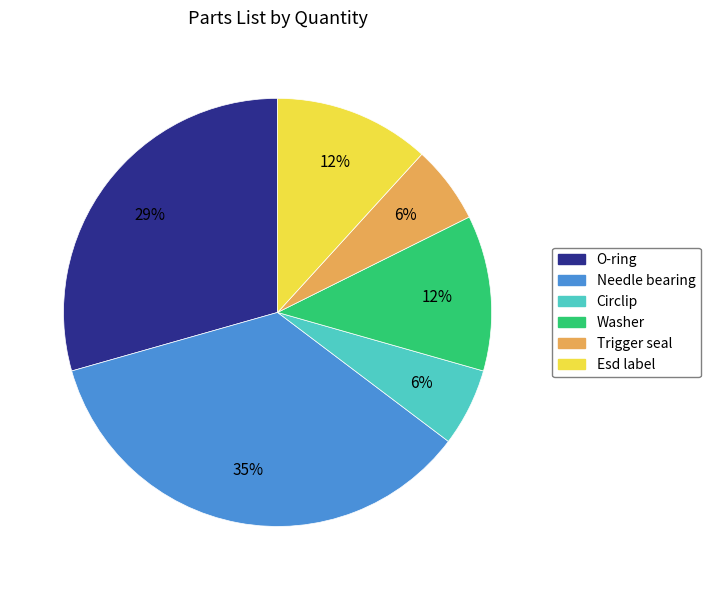

The O-ring slice represents 29% of the pie. True or false?

True